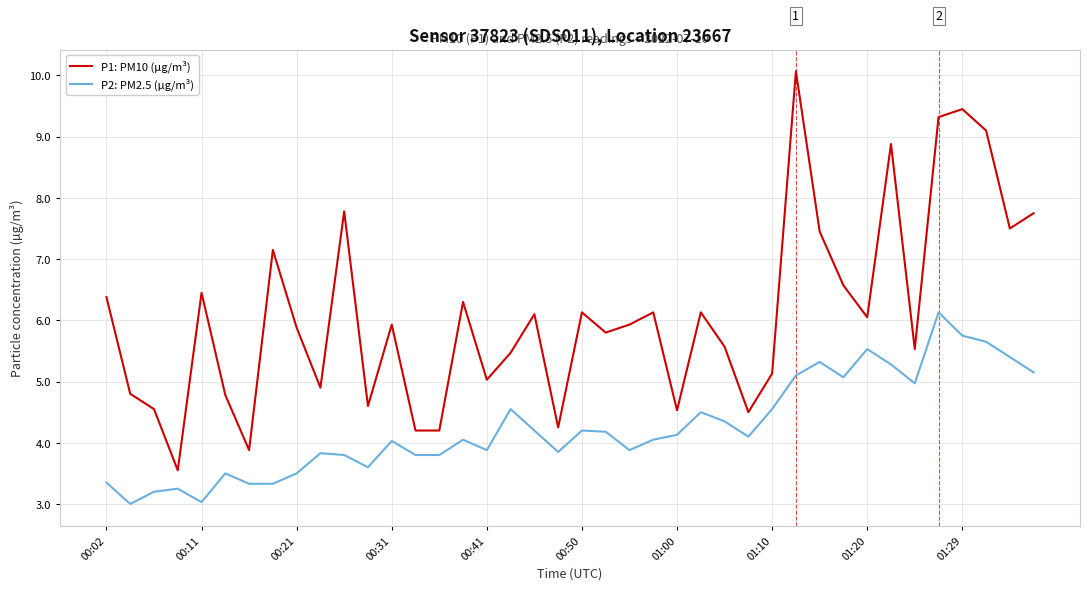

What is the maximum value shown in the chart?

10.1